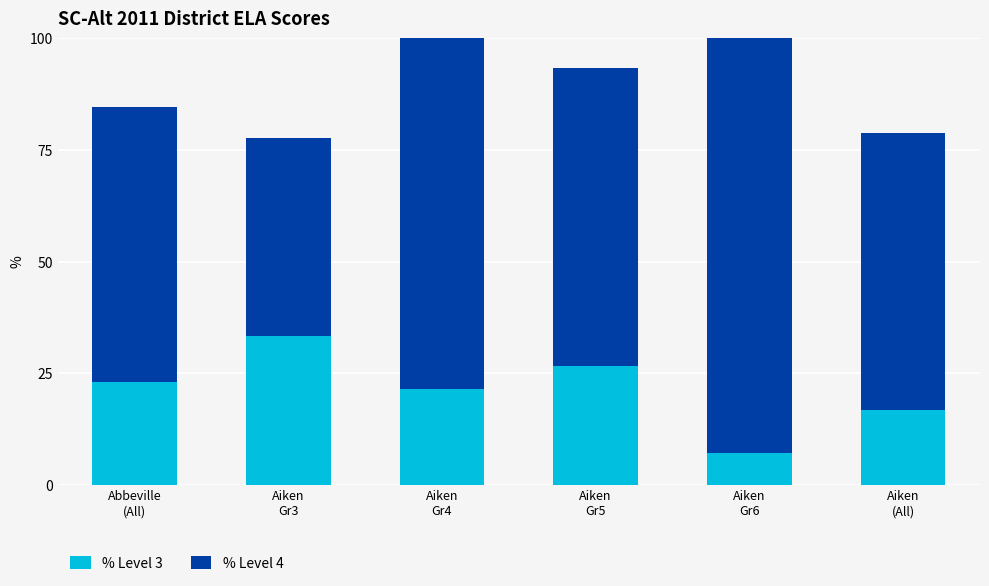

What is the lowest value of the % Level 3 series?

7.1